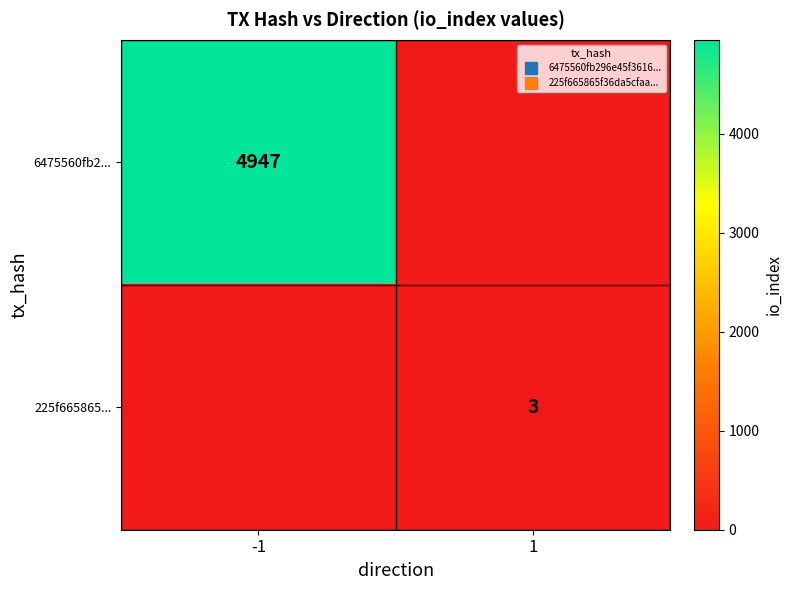

What is the maximum value for 225f665865...?

3